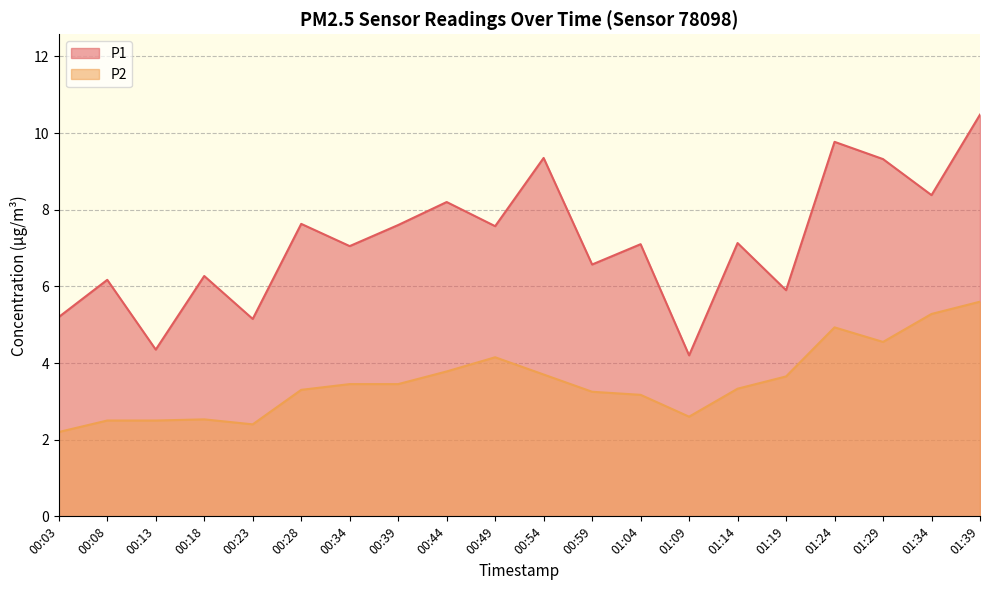

How many interior local peaks does the P1 series have?

8